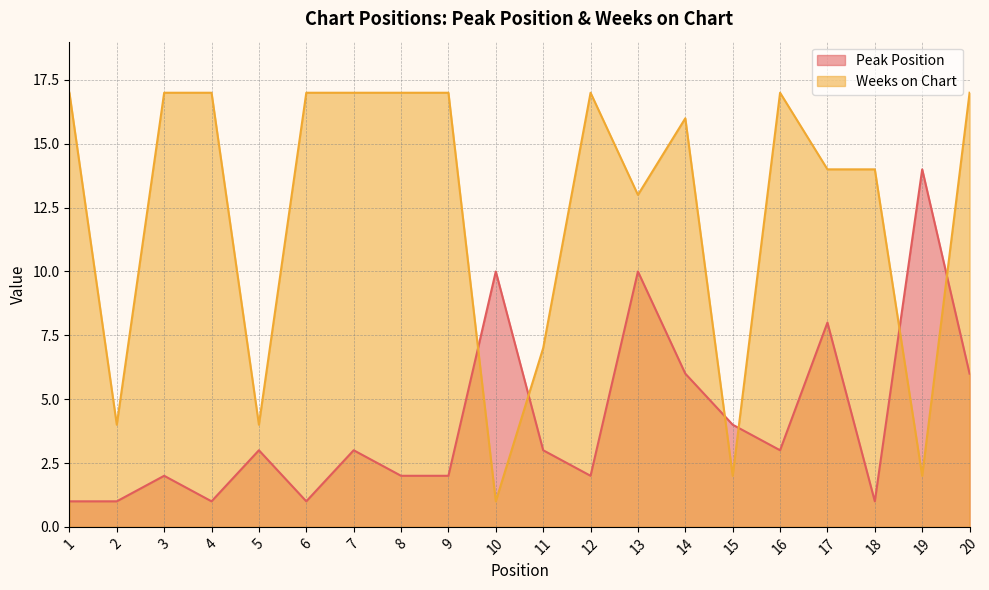

True or false: Weeks on Chart has a value of 30 at 8.

False